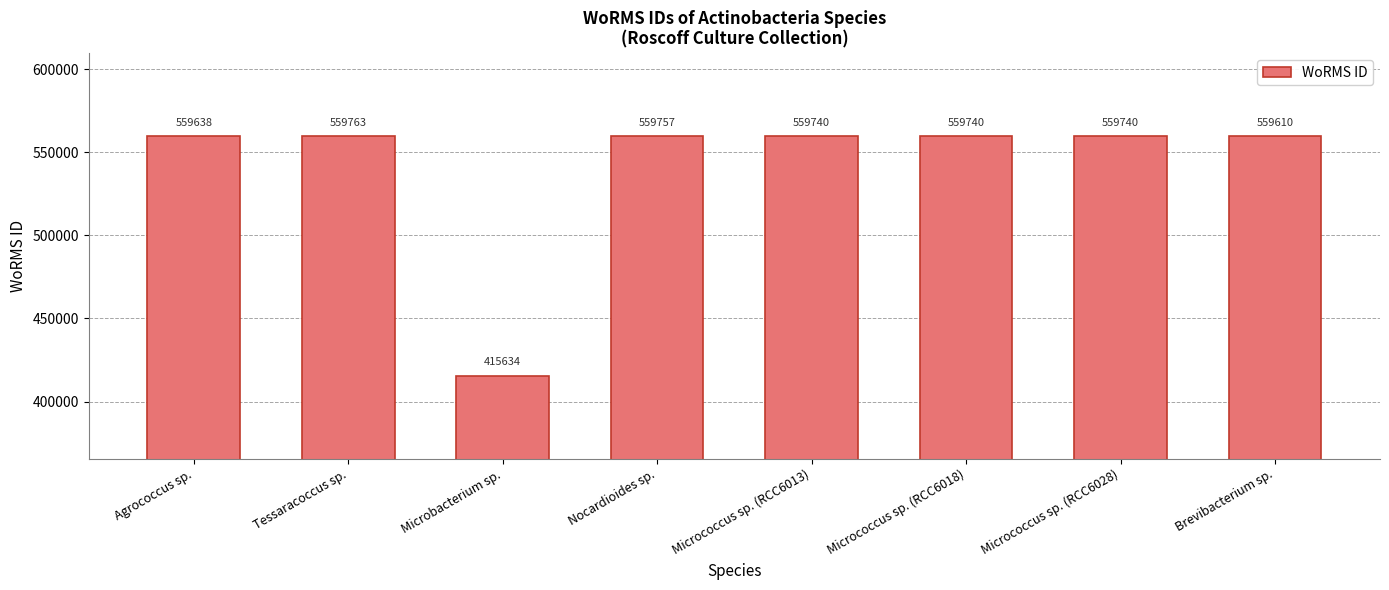

What is the difference between the maximum and minimum values?

144129